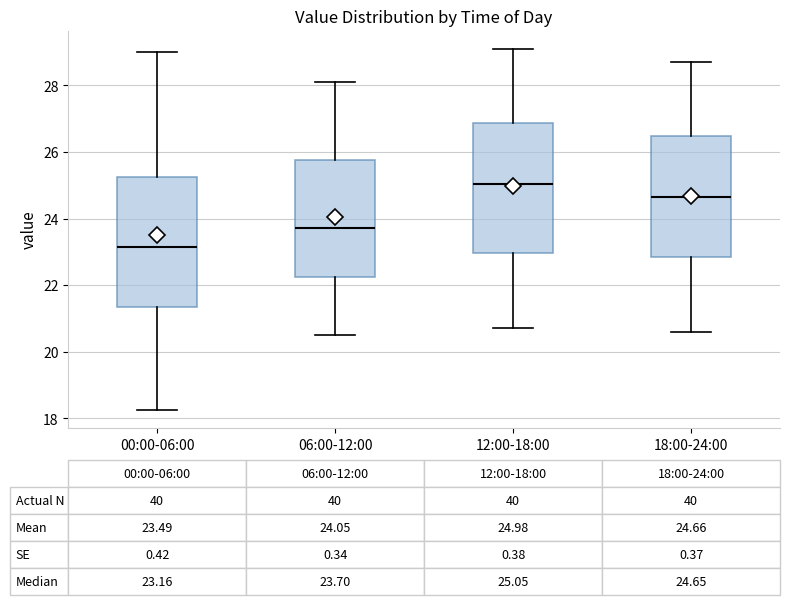

Which box has the highest median line?

12:00-18:00